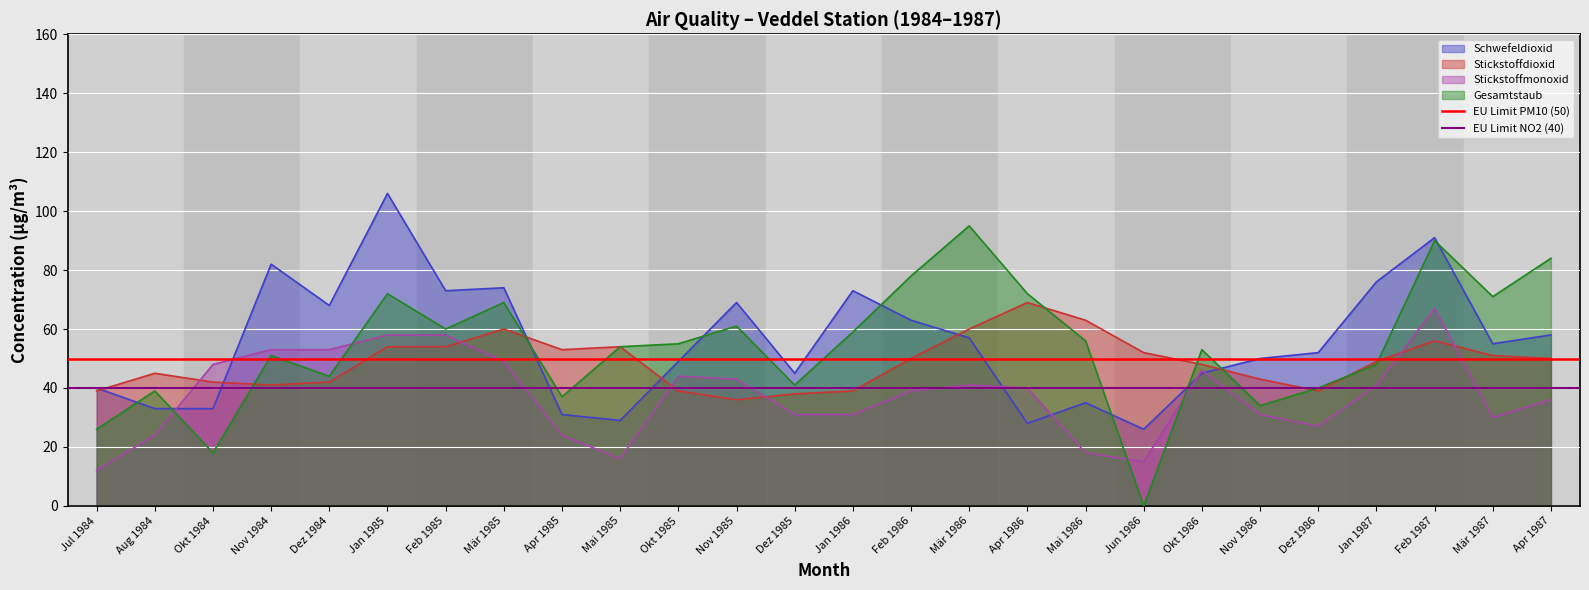

Which has a higher value, Jul 1984 or Aug 1984?

Jul 1984